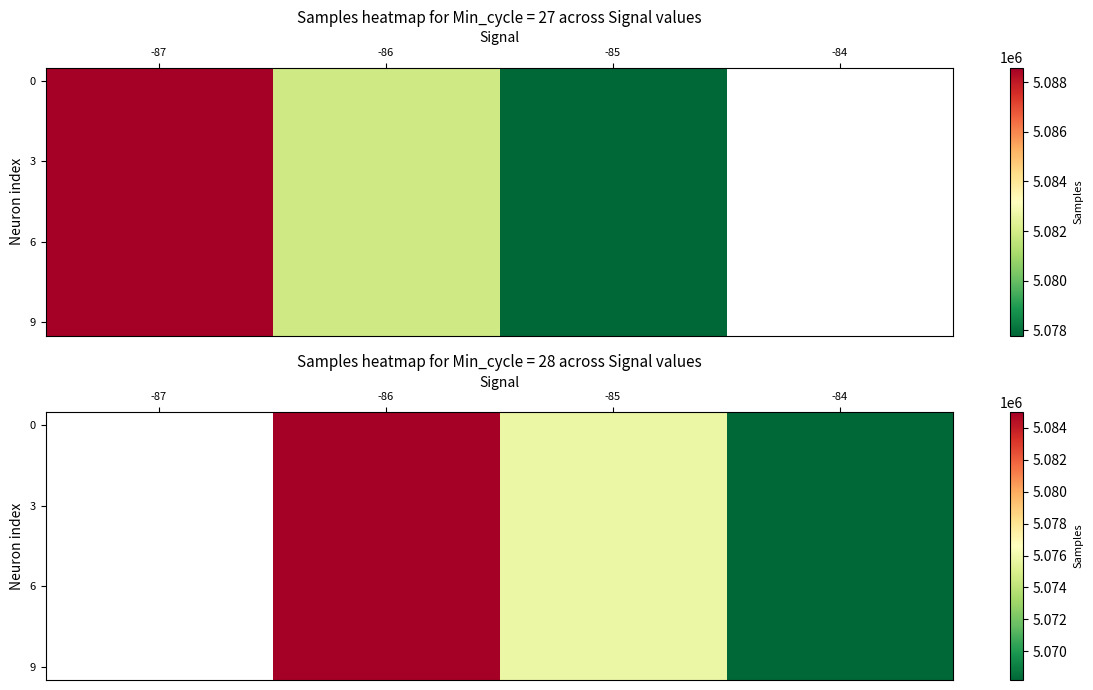

Is it true that 9 equals 5075802.5 at -85?

True